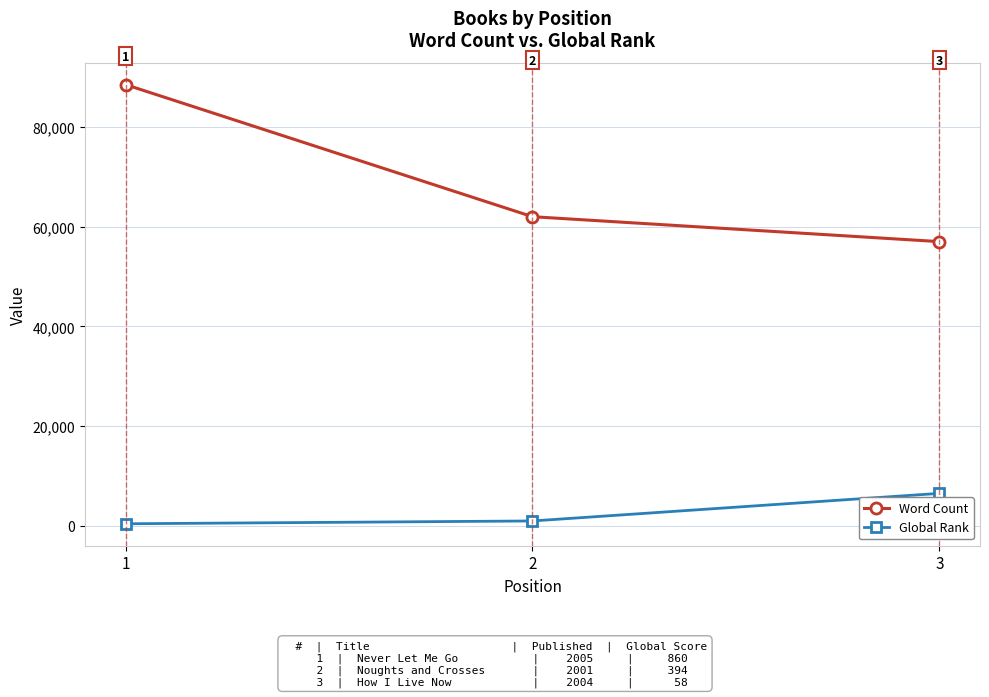

What is the difference between the maximum and minimum values in the Global Rank series?

6096